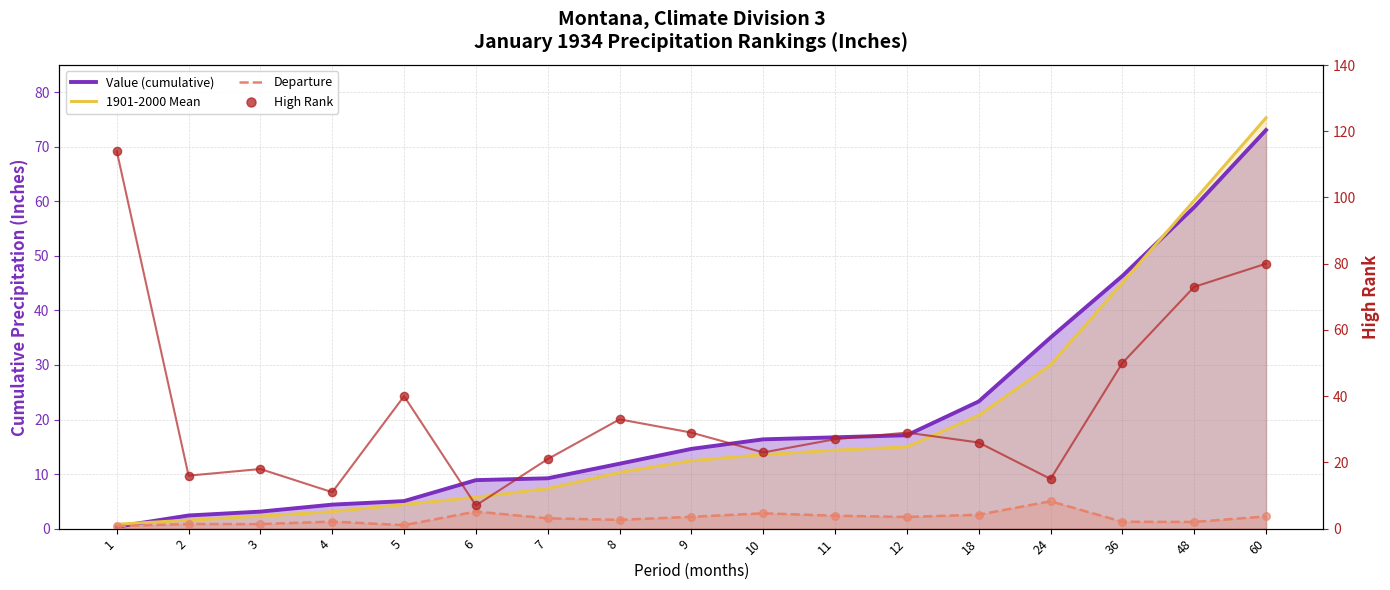

Which series reaches the maximum Y coordinate?

High Rank